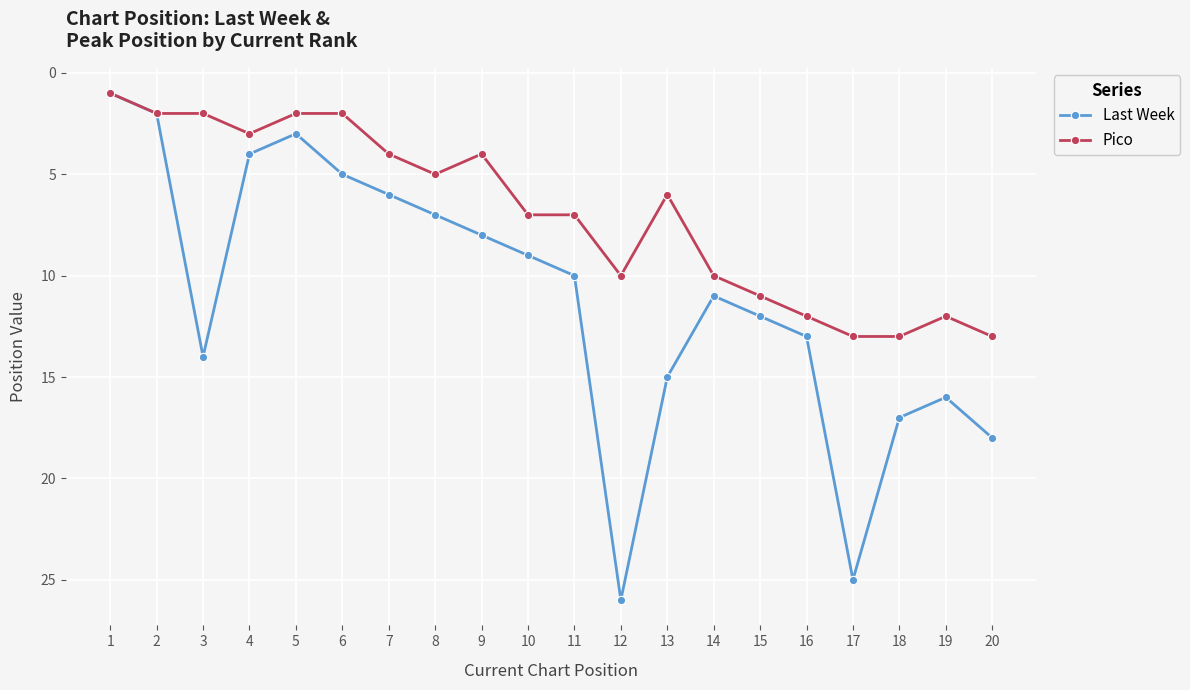

Rank the categories by Last Week value from highest to lowest.

12, 17, 20, 18, 19, 13, 3, 16, 15, 14, 11, 10, 9, 8, 7, 6, 4, 5, 2, 1